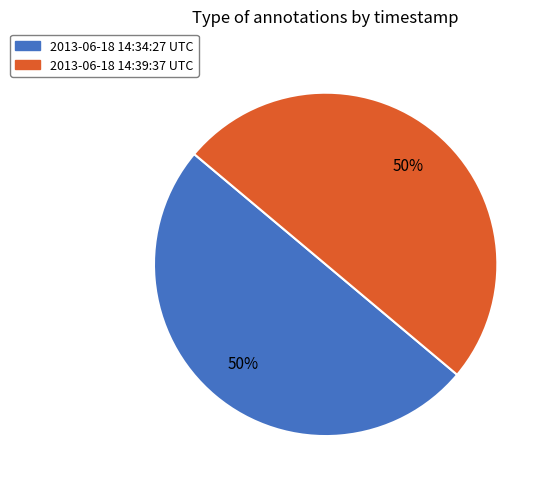

What percentage is the 2013-06-18 14:39:37 UTC slice, to the nearest percent?

50%